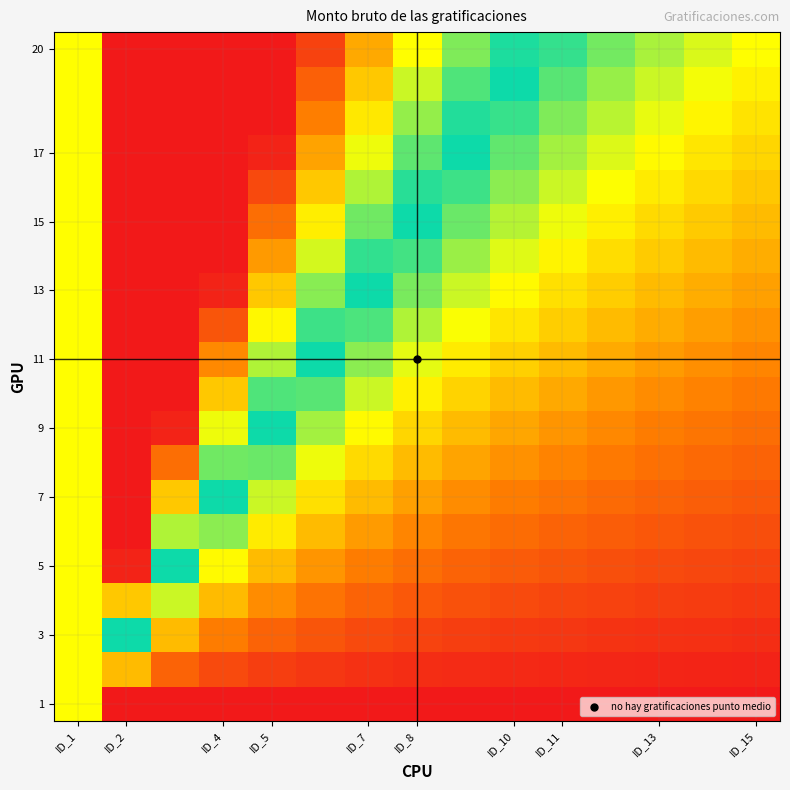

Which series has the largest range (max minus min)?

20